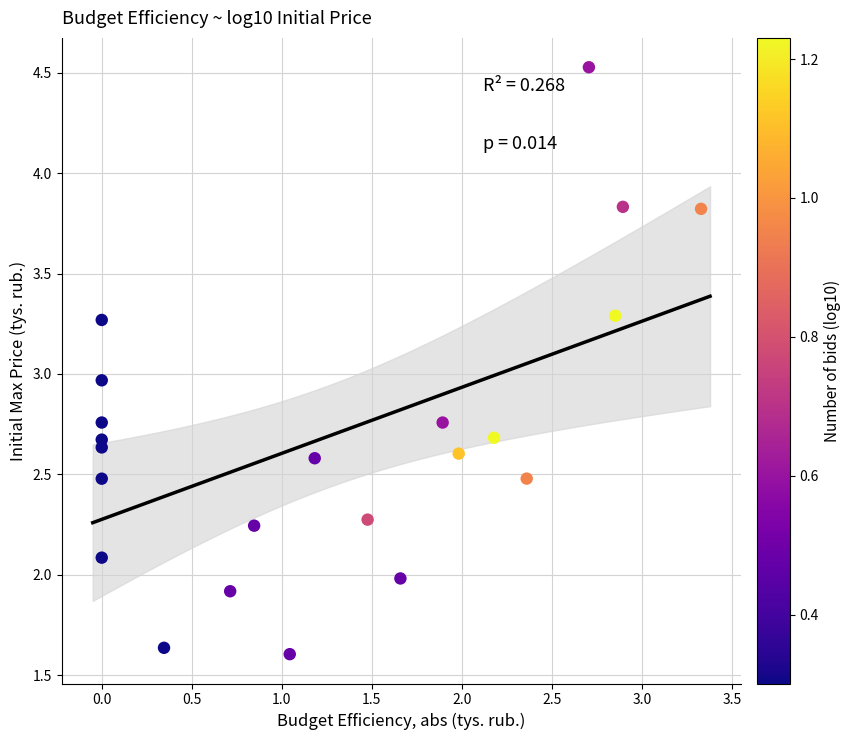

What is the range of X values (max minus min)?

3.3